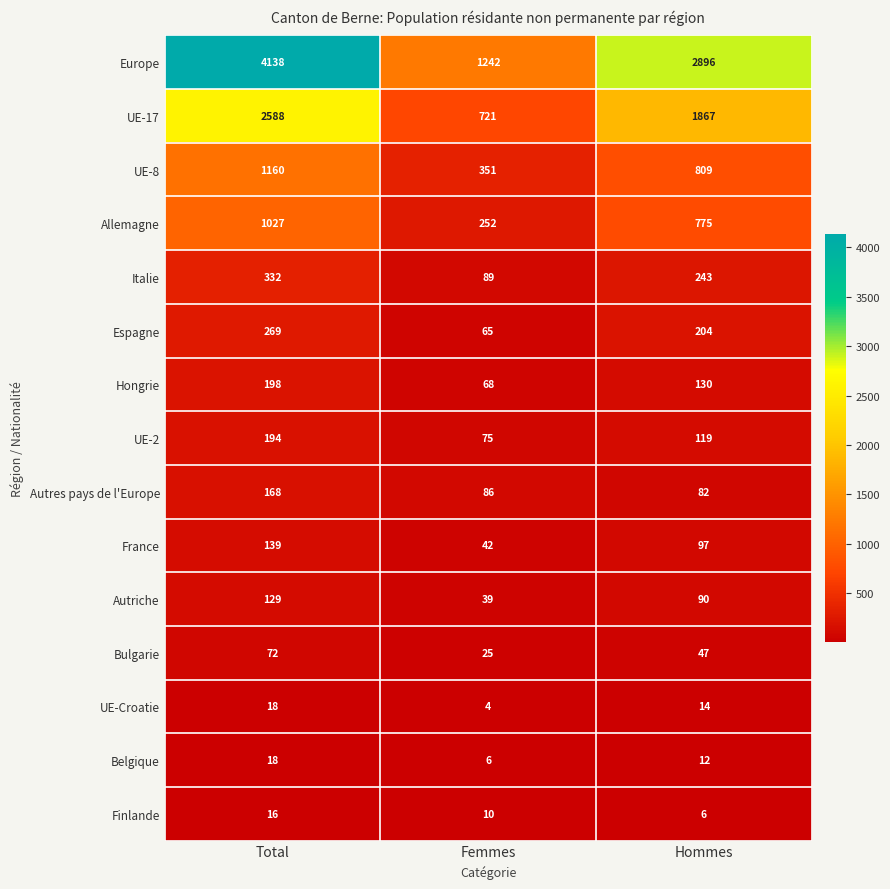

How many Bulgarie values are between 25 and 72?

3